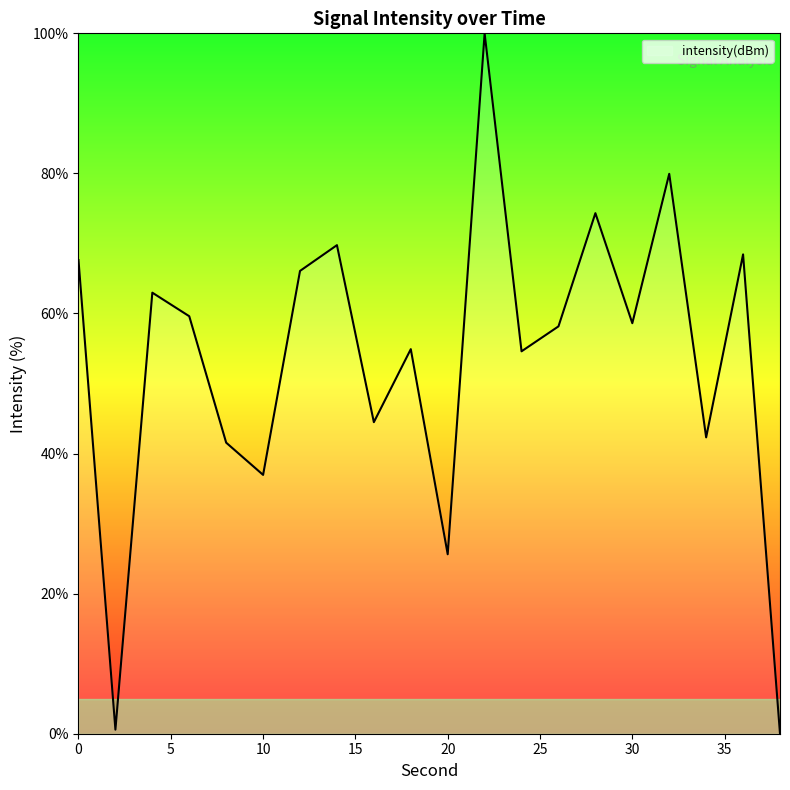

What is the difference between the maximum and minimum values?

100.0